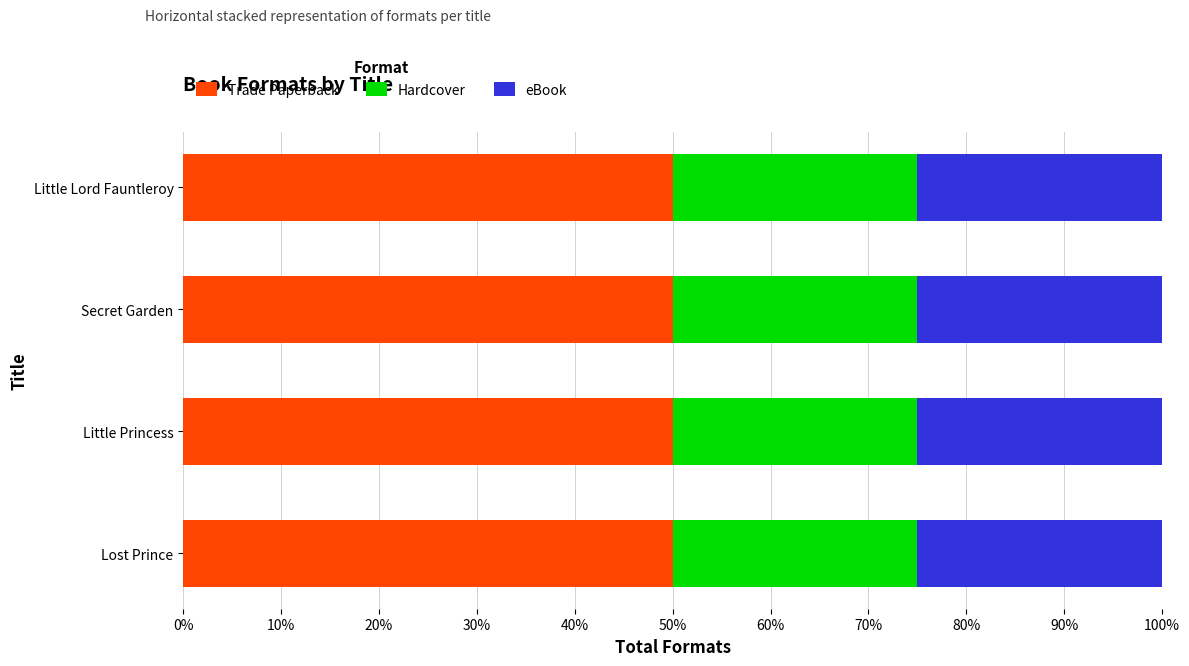

Is it true that Trade Paperback equals 50 at Lost Prince?

True